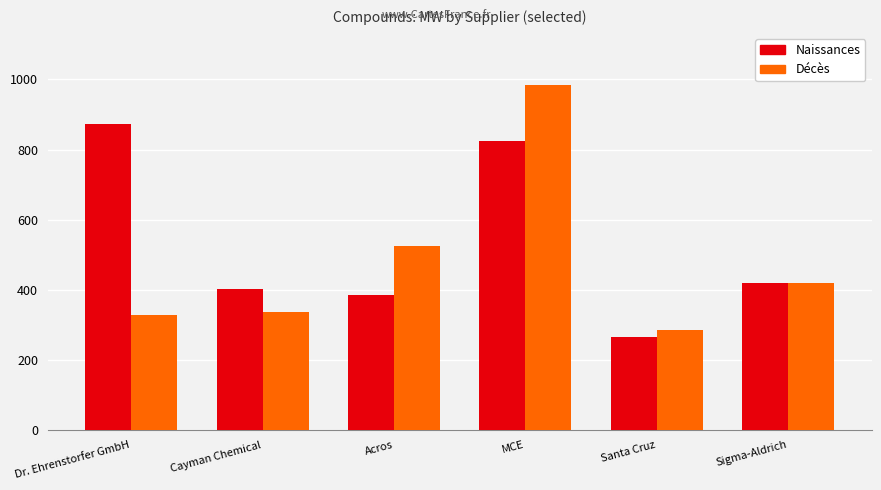

Rank the series by their maximum value, from lowest to highest.

Naissances, Décès